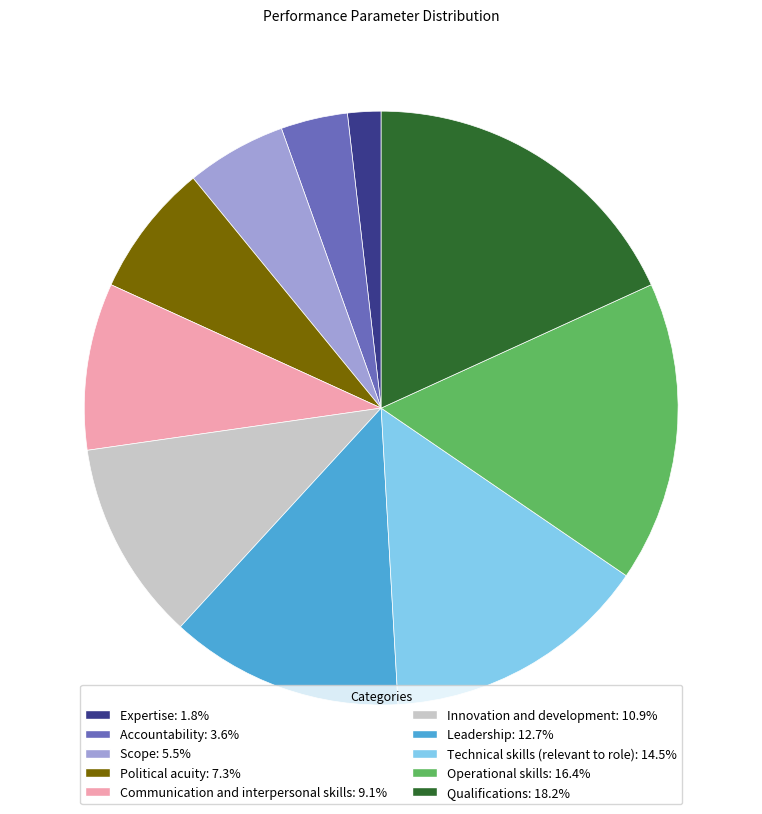

Is there a majority slice in this chart?

No